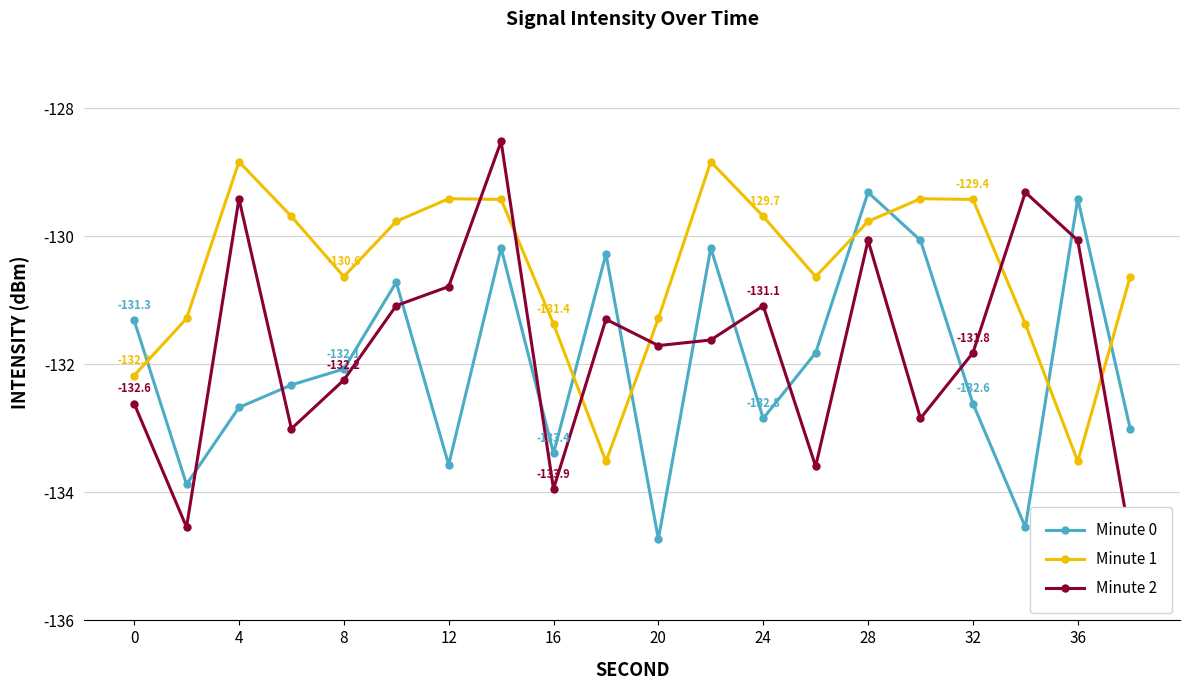

Does the chart display data point markers on the line(s)?

Yes